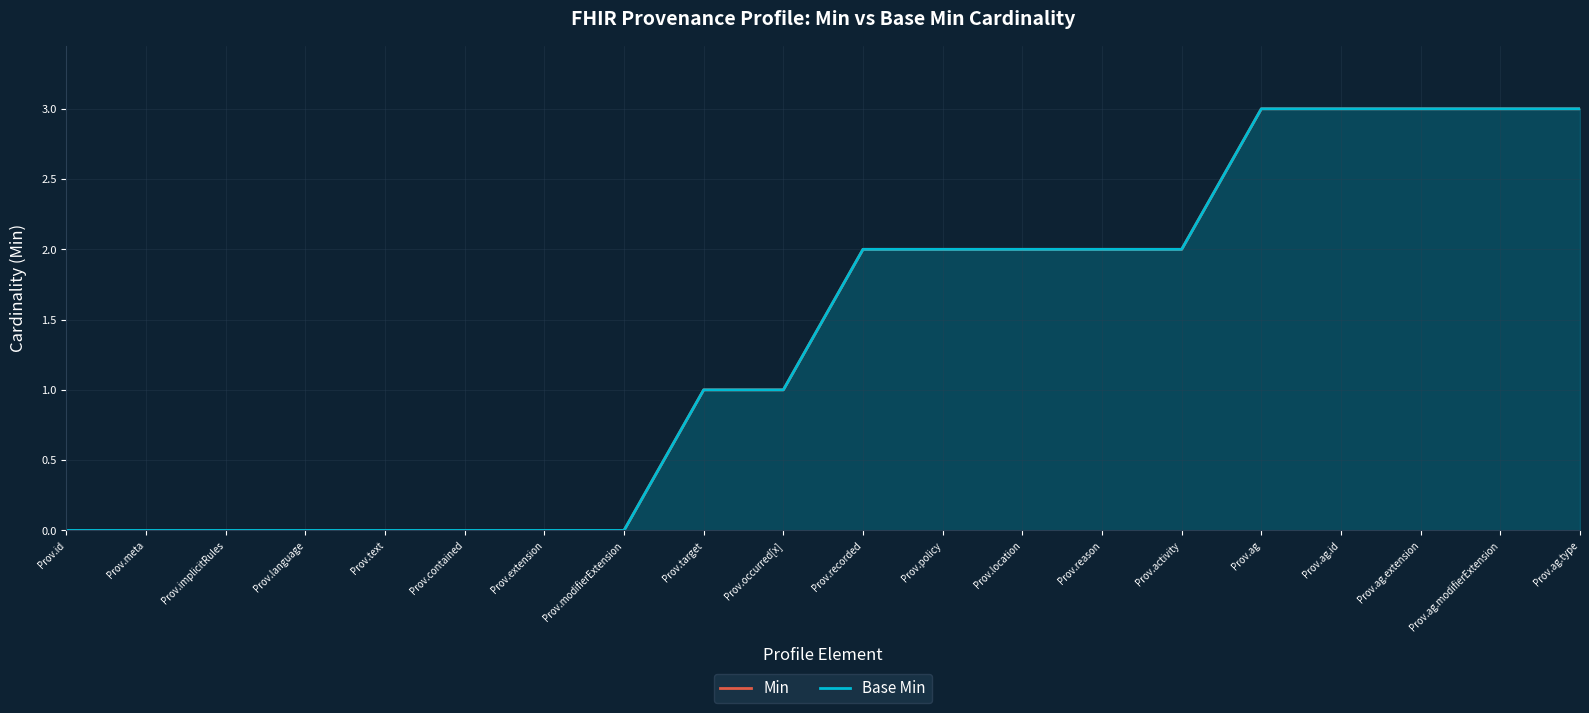

Is it true that Min equals 3 at Prov.ag.modifierExtension?

True